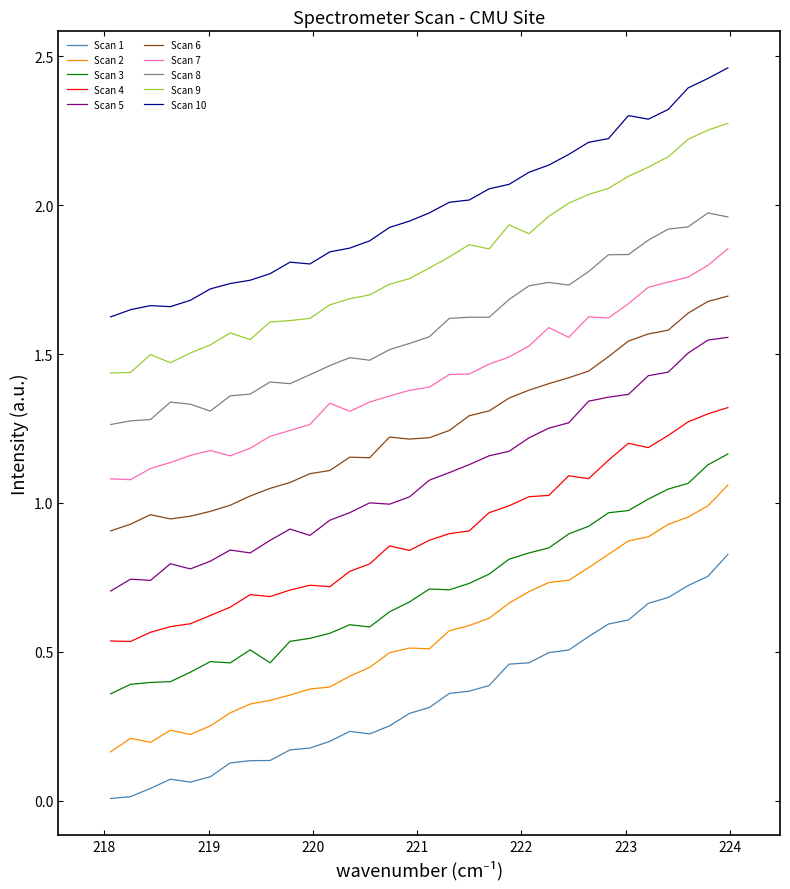

True or false: Scan 4 and Scan 3 cross at least once.

False